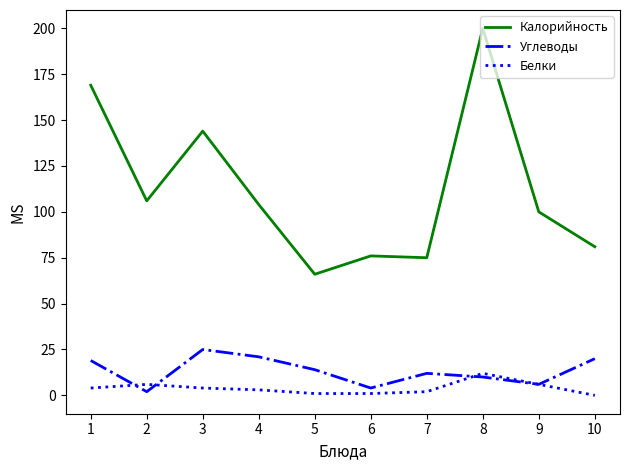

True or false: Калорийность and Белки intersect in this chart.

False